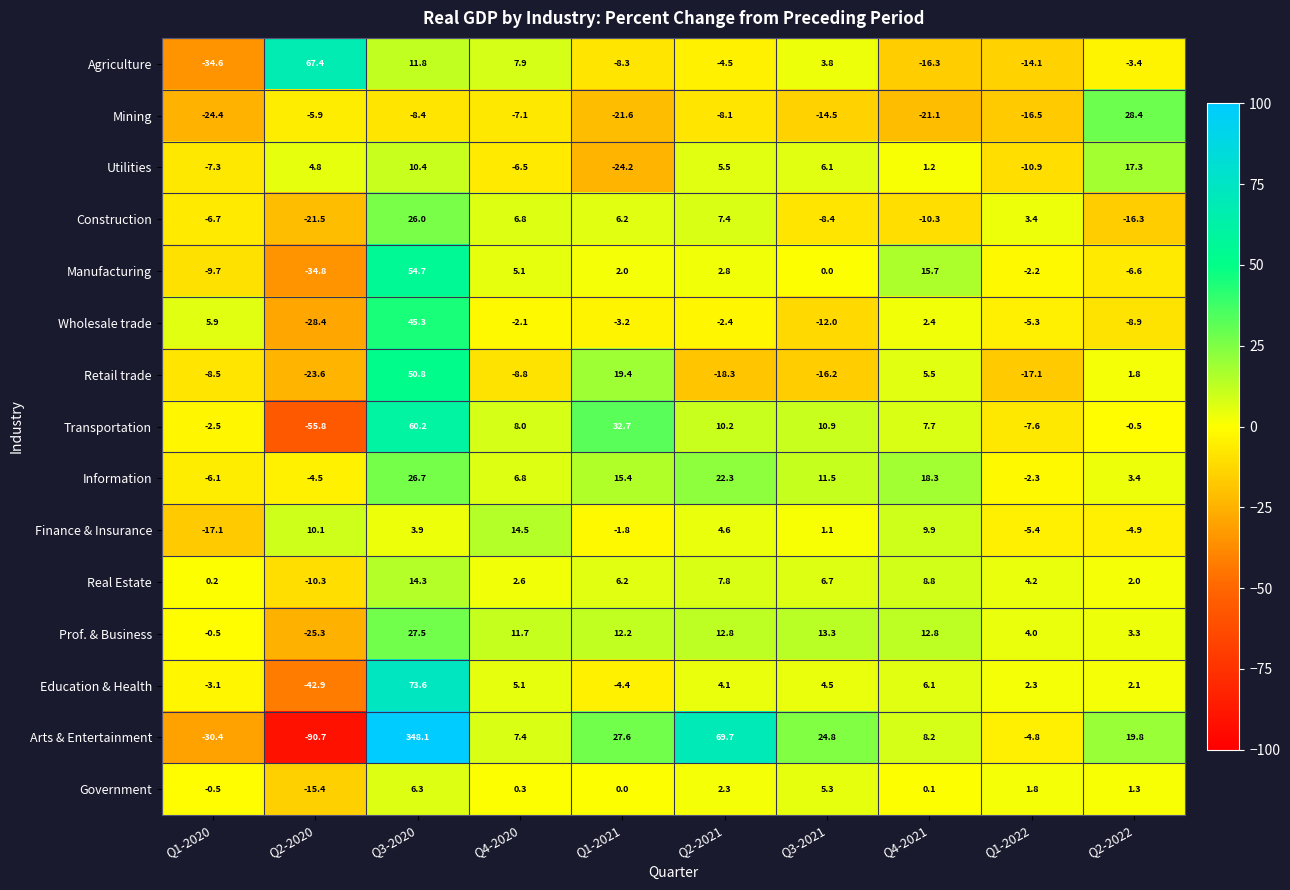

Which category has the highest value across all series?

Q3-2020